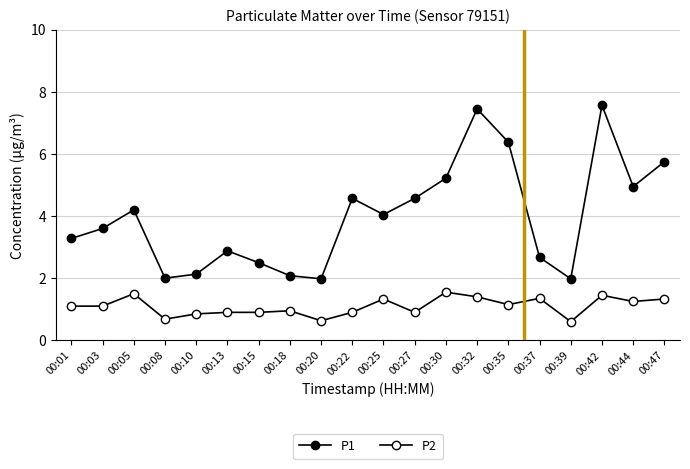

Between 00:27 and 00:25, which is larger?

00:27